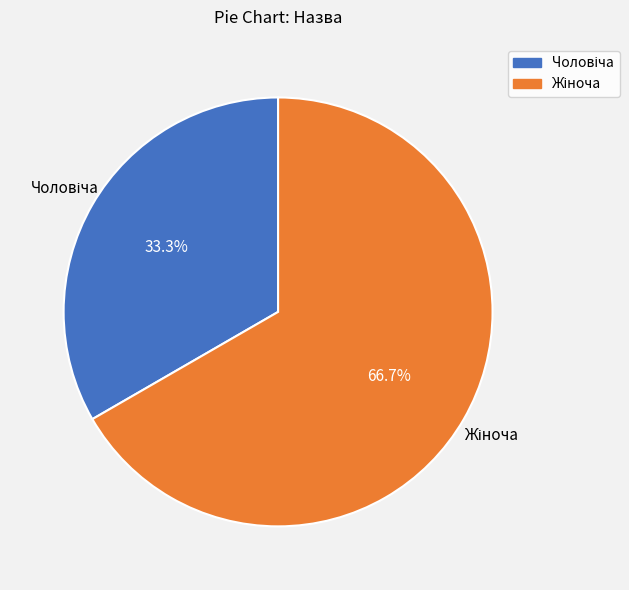

To the nearest percent, what is the difference between the Чоловіча and Жіноча slice percentages?

33%